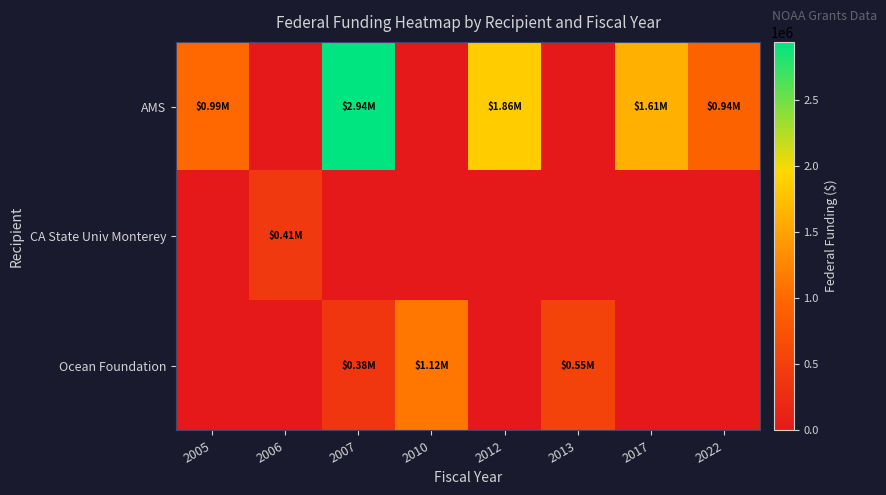

Reading left to right, what are all the values shown in this chart?

AMS: 2005=990000	2006=0	2007=2940000	2010=0	2012=1857200	2013=0	2017=1609799	2022=936400
CA State Univ Monterey: 2005=0	2006=413592	2007=0	2010=0	2012=0	2013=0	2017=0	2022=0
Ocean Foundation: 2005=0	2006=0	2007=375100	2010=1117002	2012=0	2013=546898	2017=0	2022=0